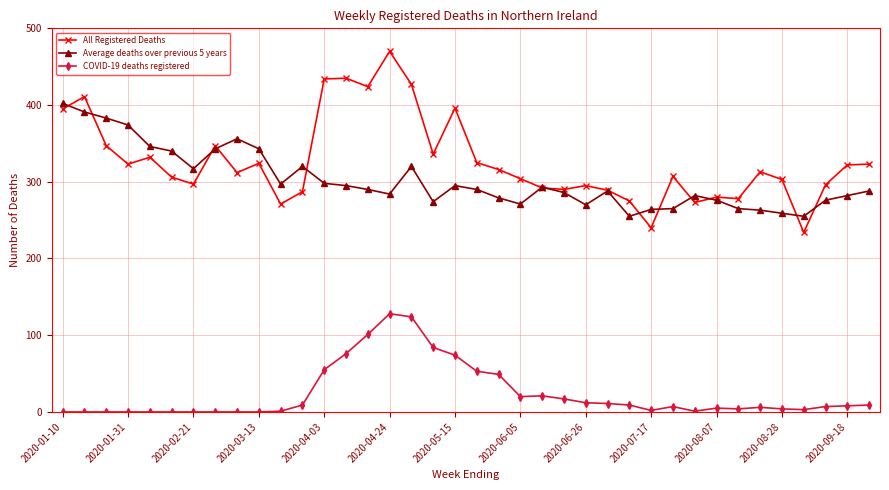

What is the highest value of the Average deaths over previous 5 years series?

402.2